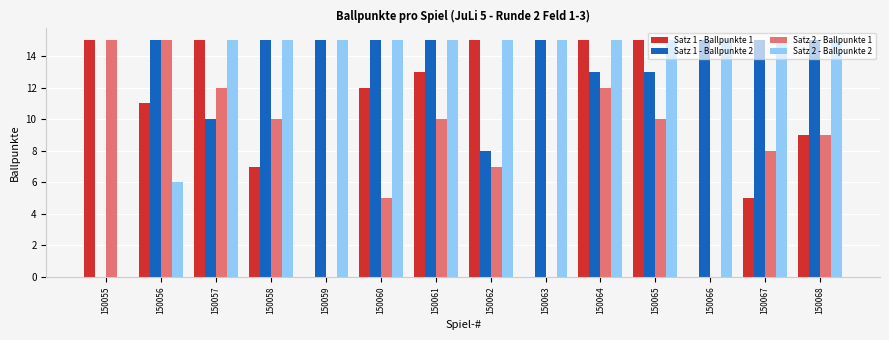

What is the spread (max minus min) of values at 150062?

8